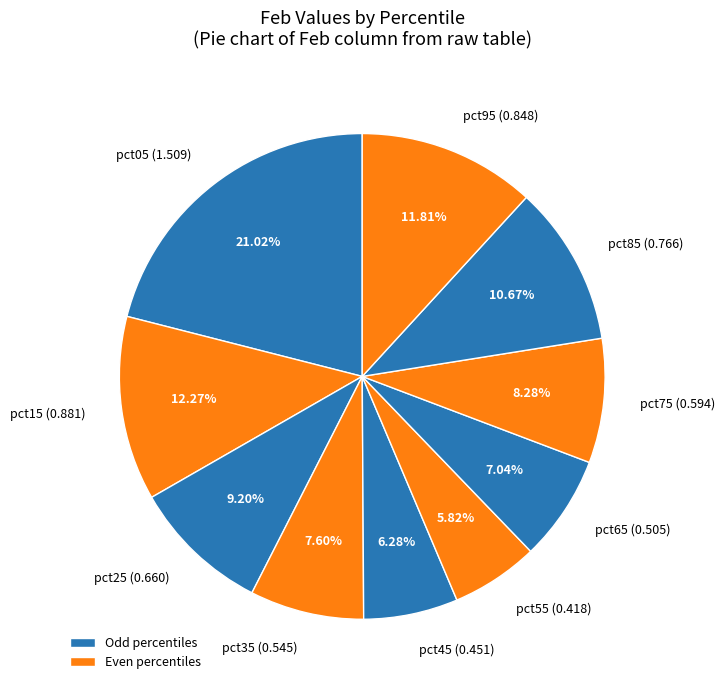

What is the ratio of the value at pct25 (0.660) to the value at pct05 (1.509)?

0.4